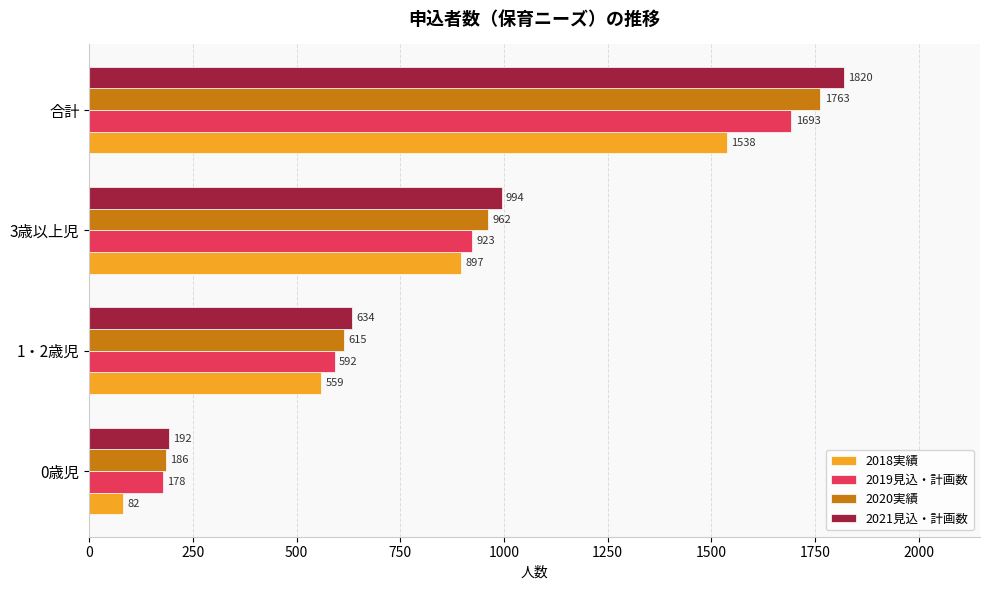

What is the sum of all 2020実績 values?

3526